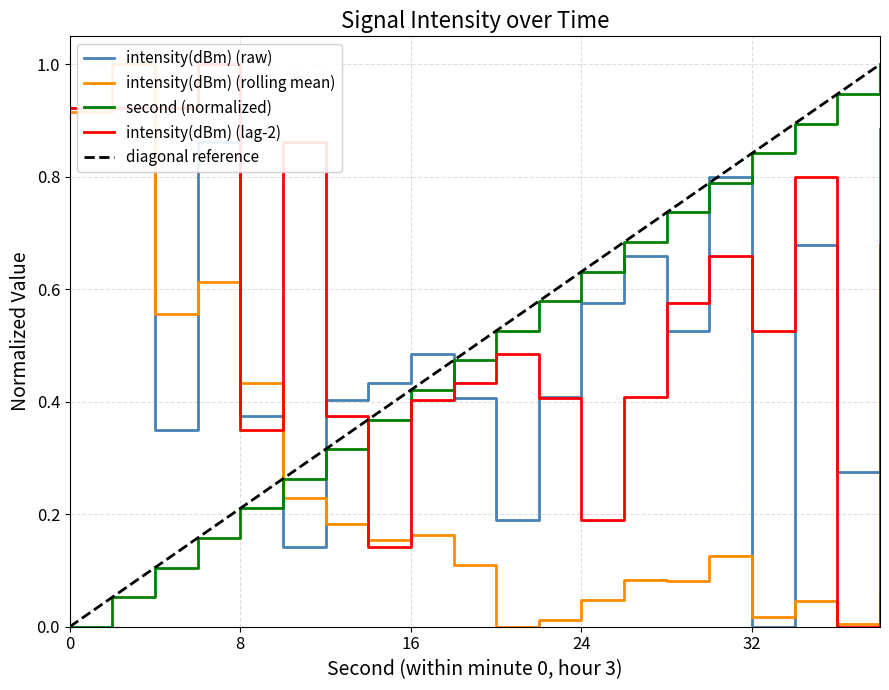

What is the spread (max minus min) of values at 34?

0.8